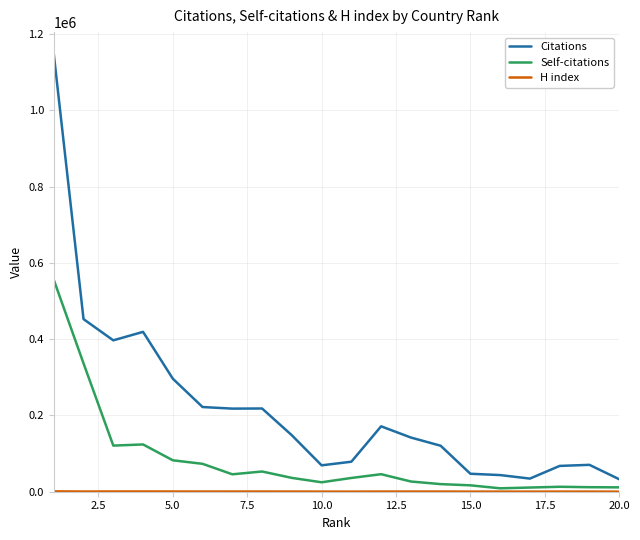

What is the maximum value for Self-citations?

555421